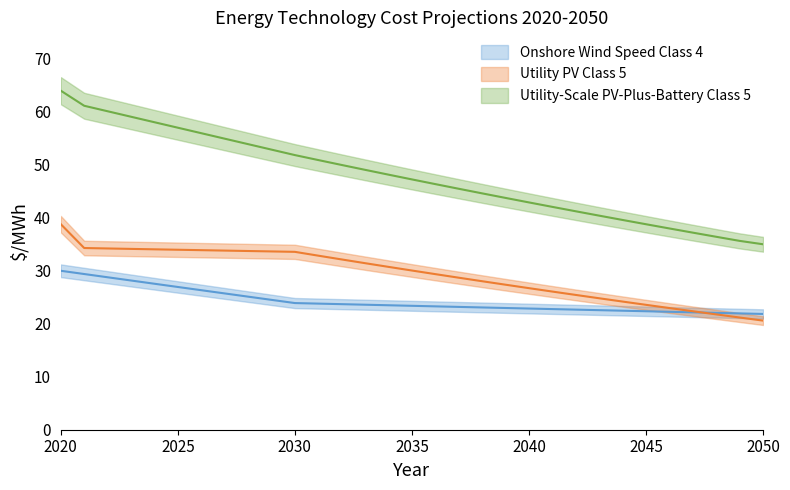

At 2046, list the series in order from smallest to largest.

Onshore Wind Speed Class 4, Utility PV Class 5, Utility-Scale PV-Plus-Battery Class 5